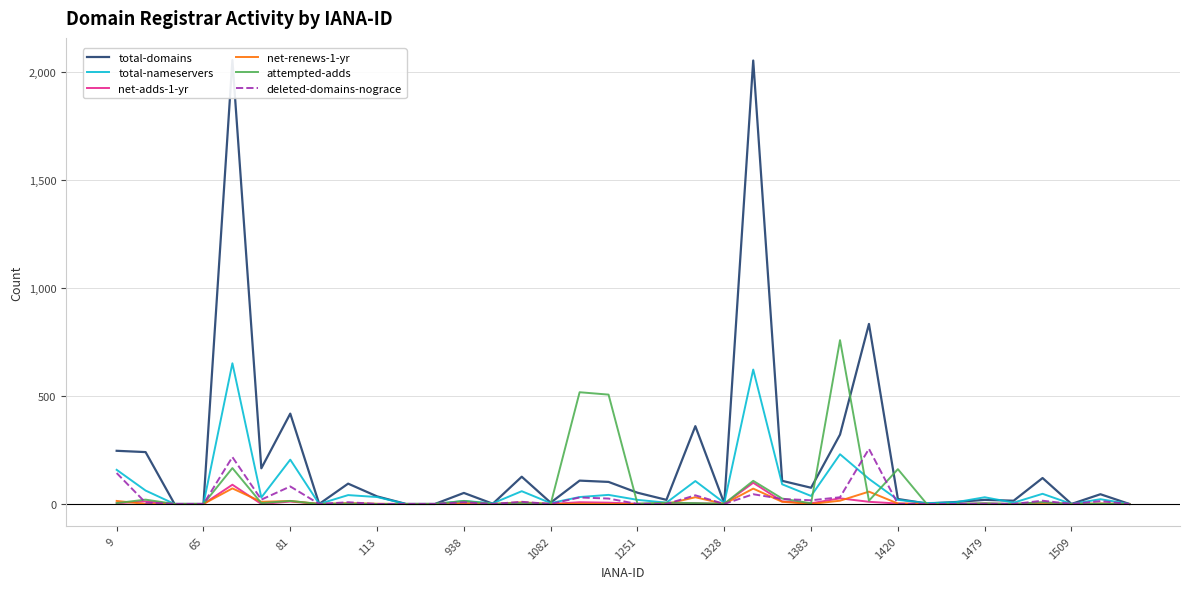

Is it true that total-domains equals 3 at 1328?

True